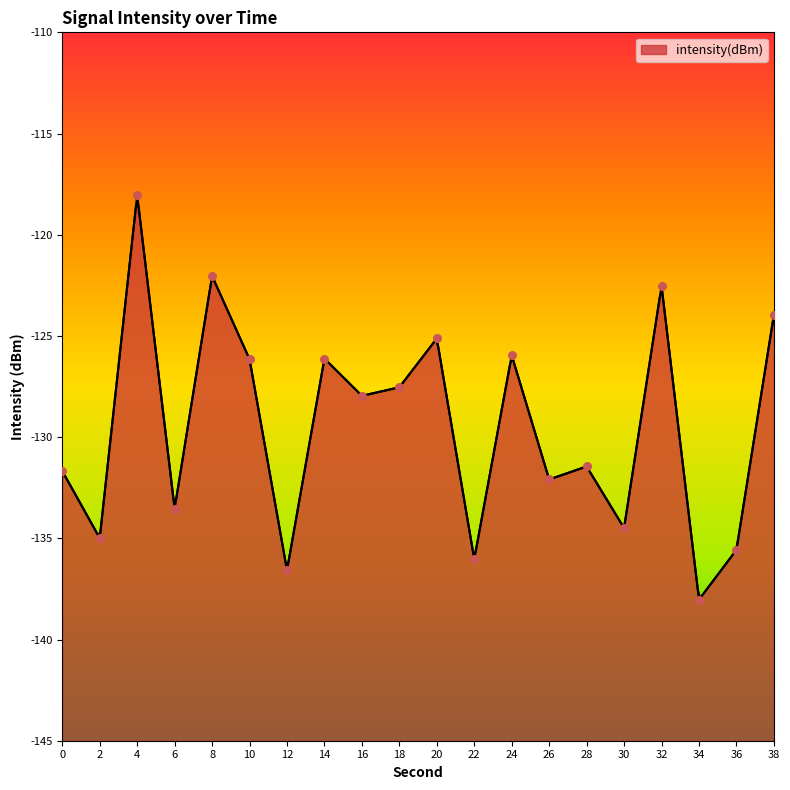

Which has a higher value, 36 or 22?

36